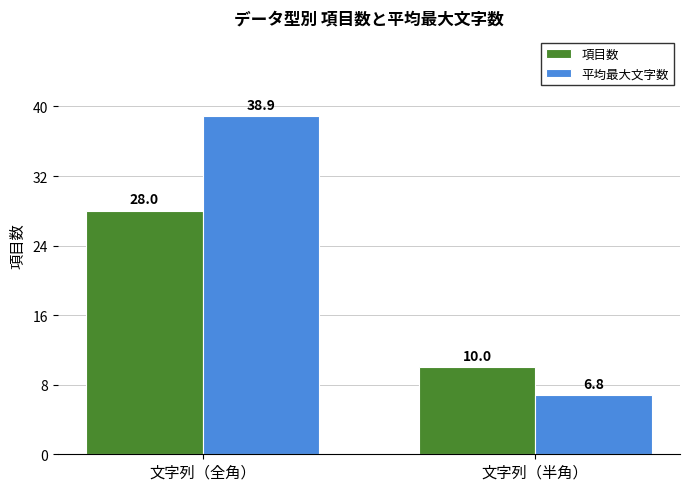

At how many categories does at least one series exceed 38?

1